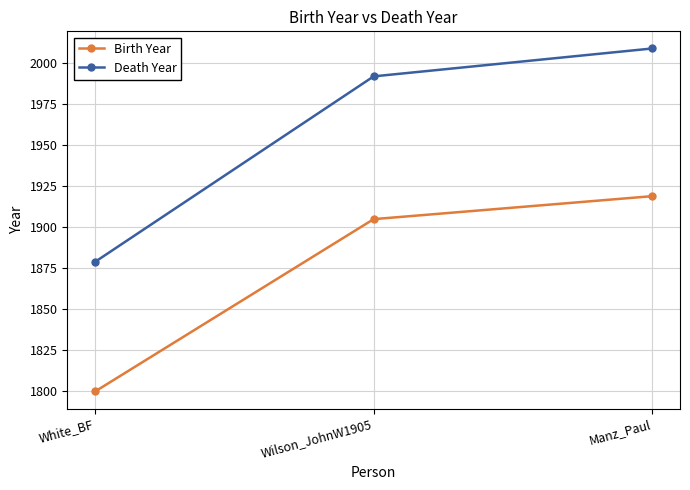

Which label corresponds to the smallest value in the chart?

White_BF